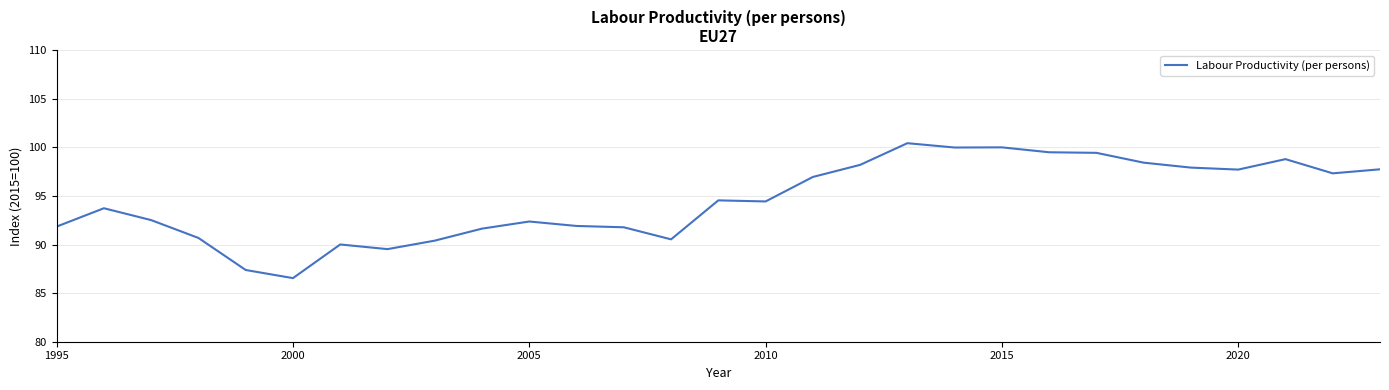

What is the smallest value displayed?

86.5